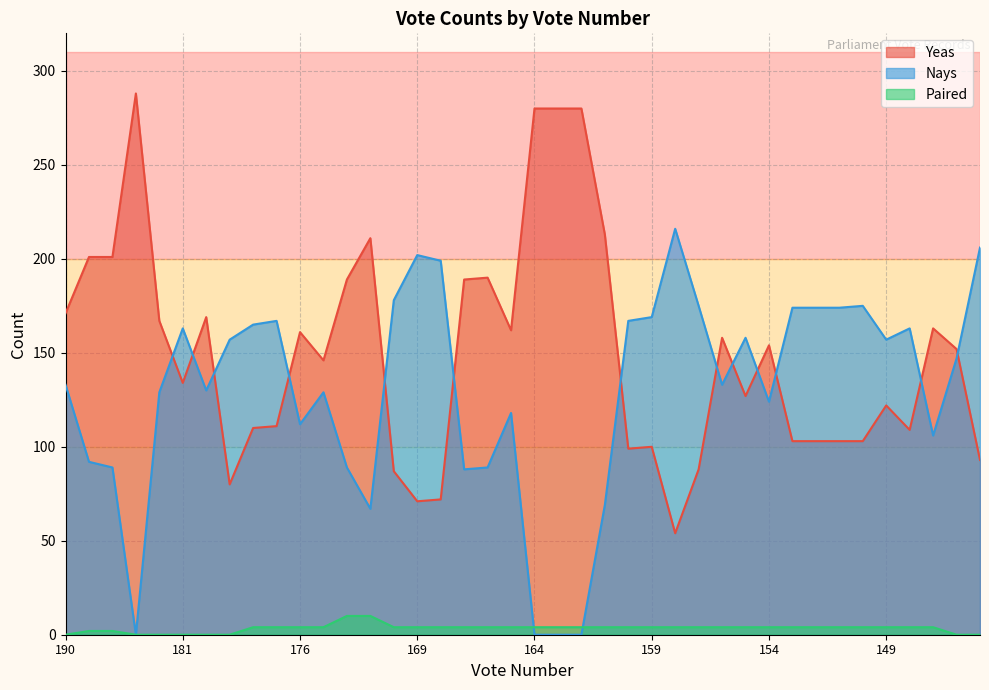

What is the difference between the highest and lowest values at 176?

157